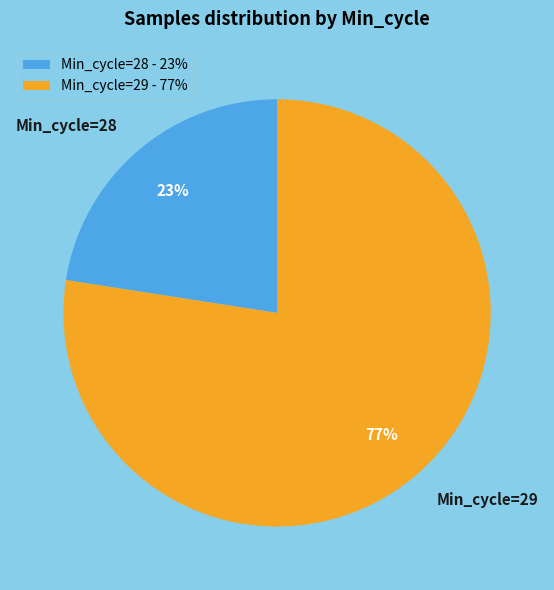

Combined, do Min_cycle=28 and Min_cycle=29 account for over 50%?

Yes